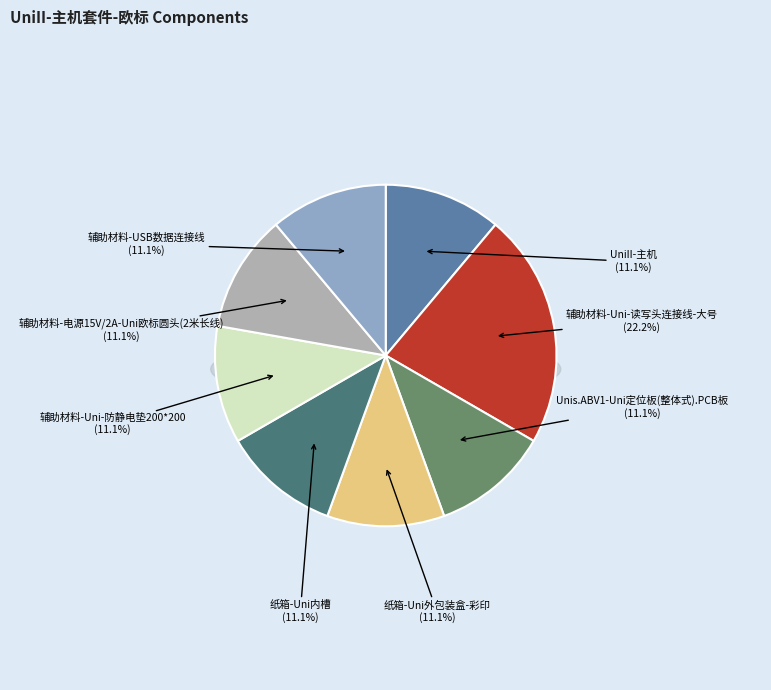

Is there any slice that represents more than half of the pie?

No